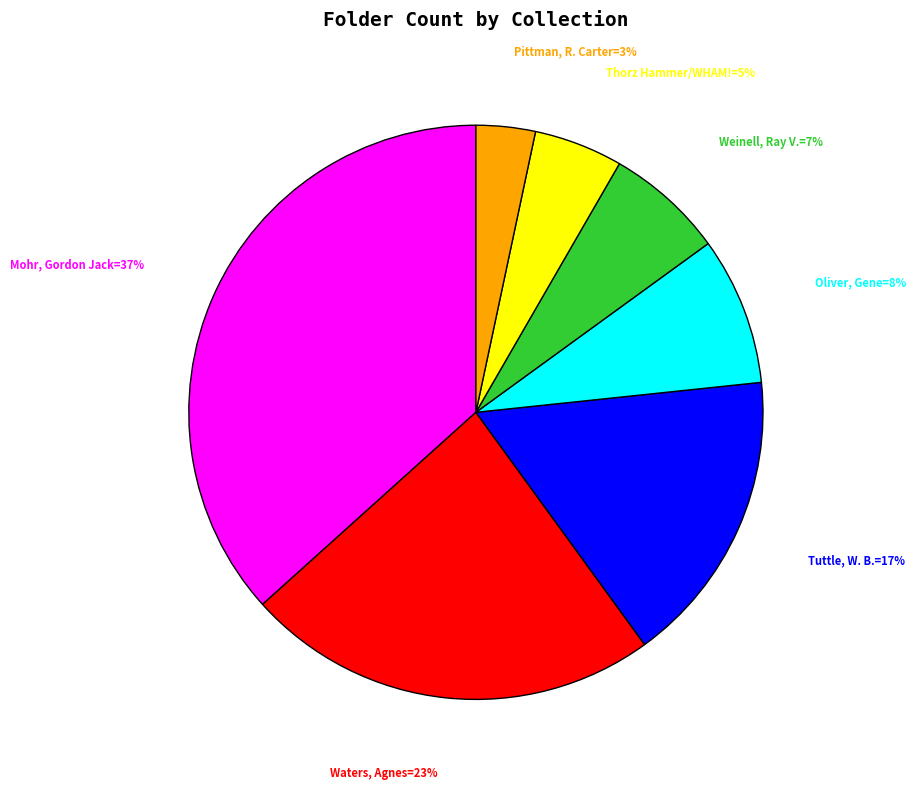

To the nearest percent, what is the difference between the Weinell, Ray V. and Mohr, Gordon Jack slice percentages?

30%